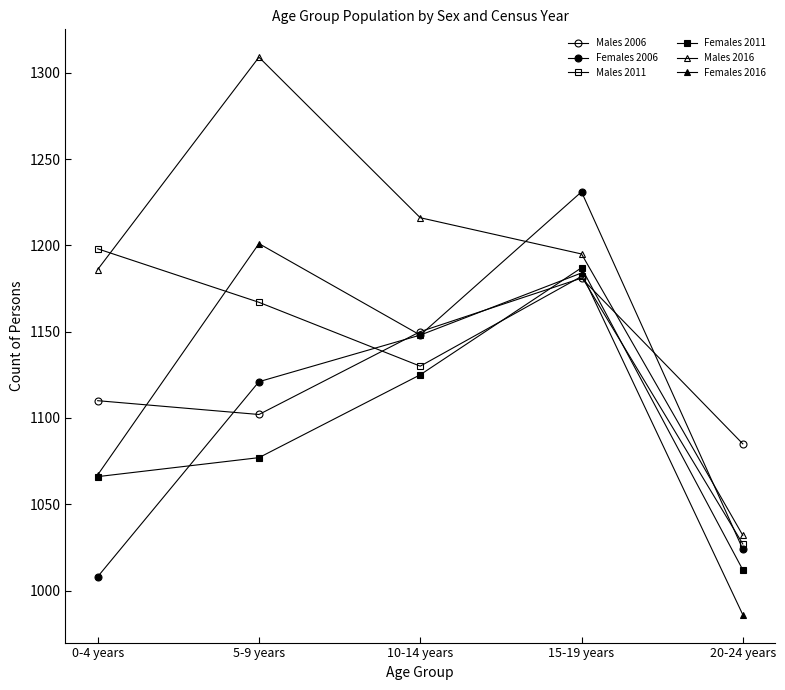

The value of Females 2006 at 0-4 years is 1008. True or false?

True